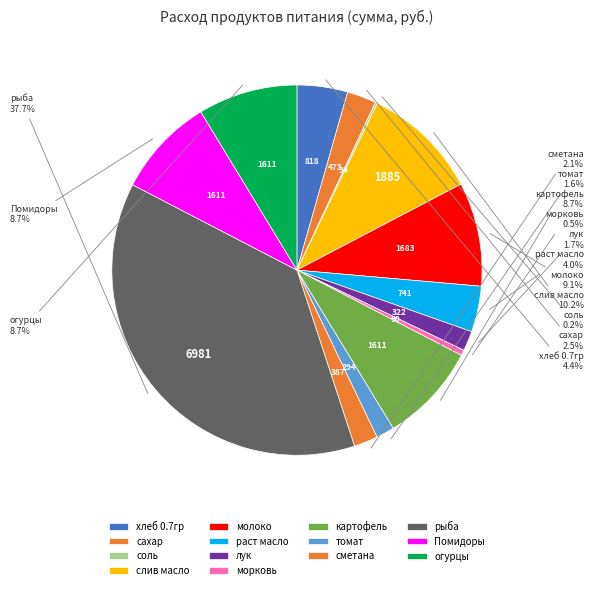

Do лук and хлеб 0.7гр together represent more than half of the pie?

No